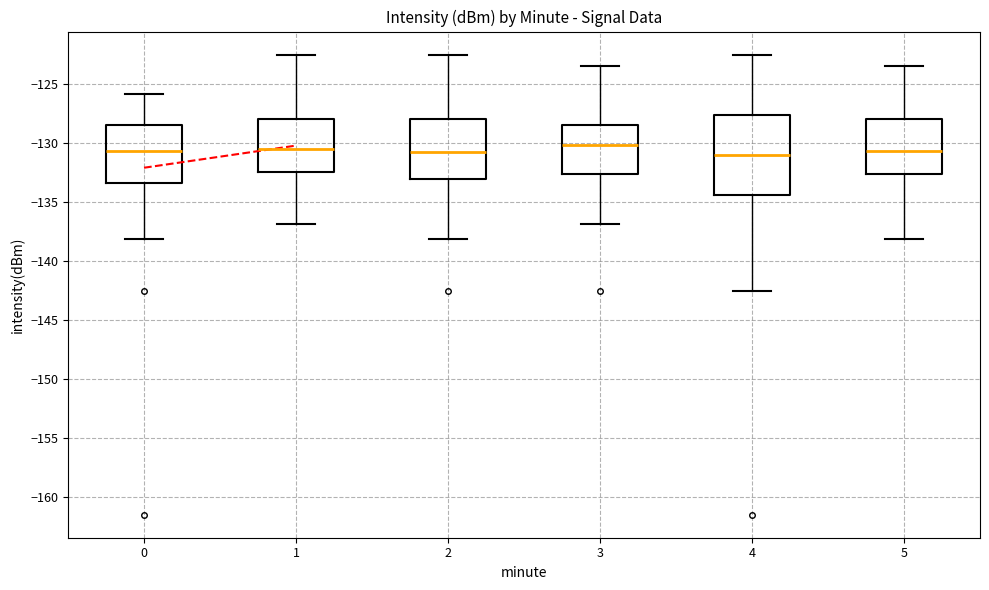

Comparing the boxes themselves (not the whiskers), which one is the tallest?

4